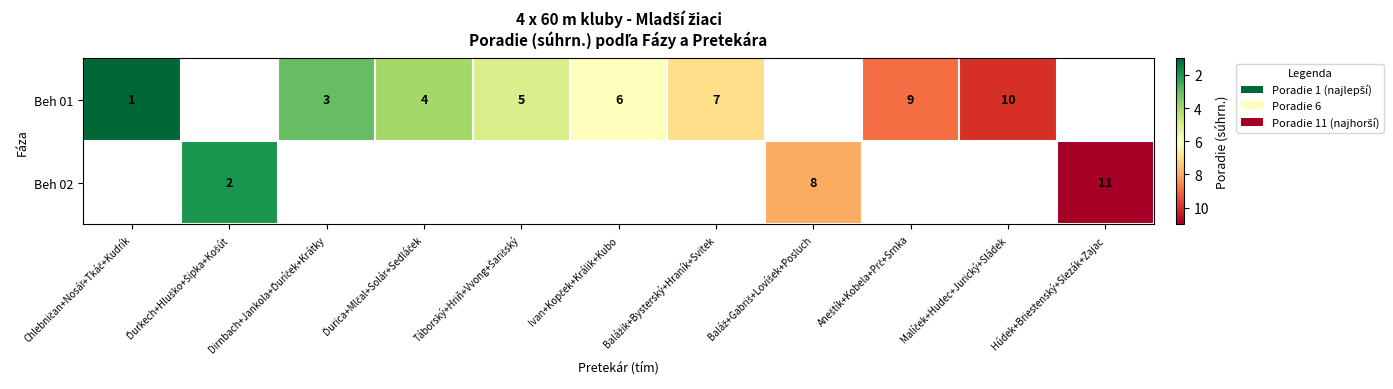

True or false: Beh 02 has a value of 11 at Húdek+Briestenský+Slezák+Zajac.

True